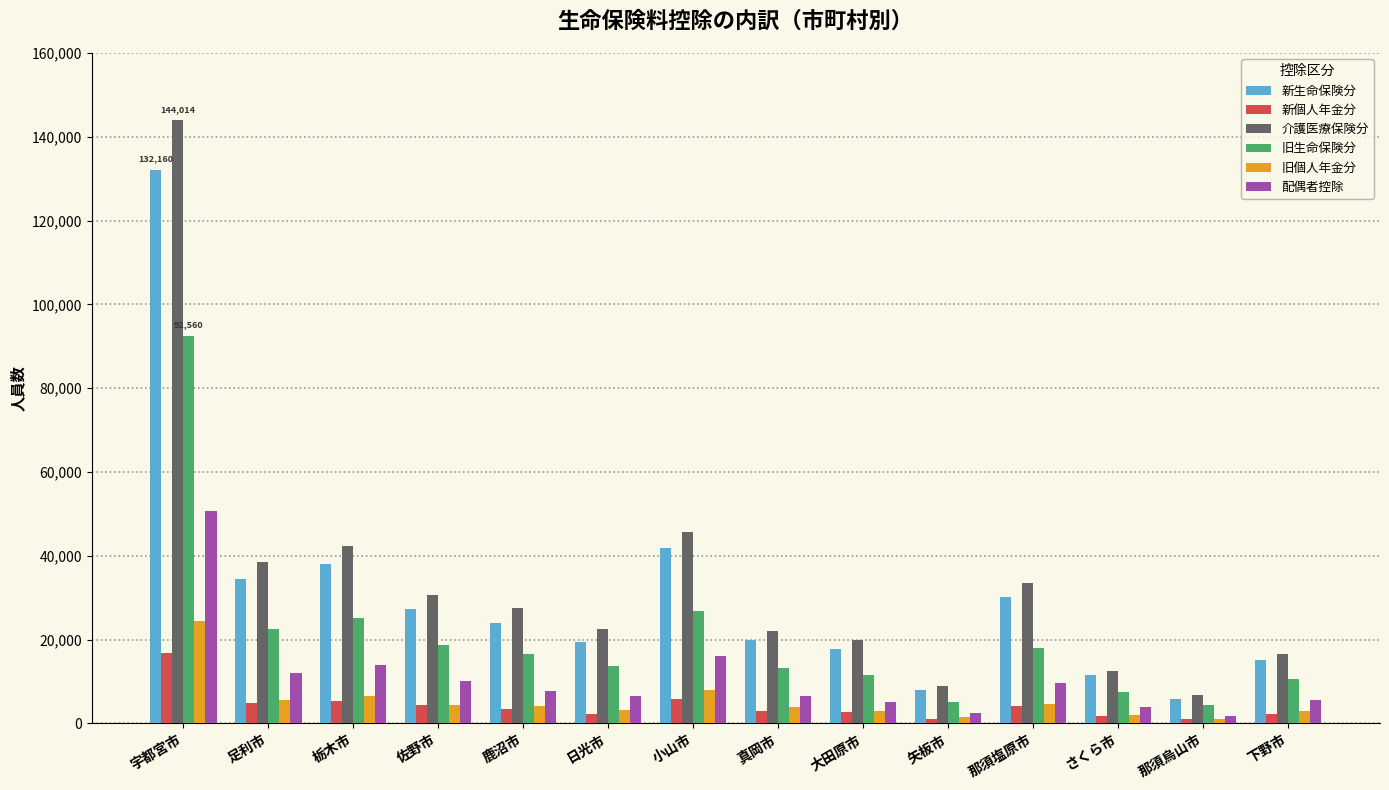

At which label does 新生命保険分 reach its peak?

宇都宮市